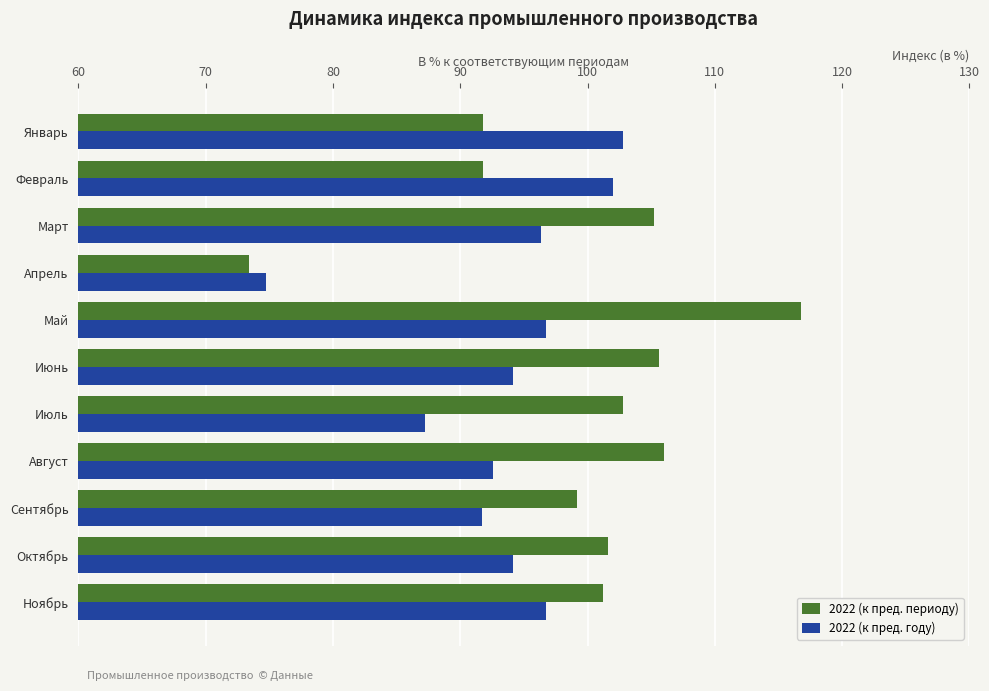

Rank the series by their average value, from highest to lowest.

2022 (к пред. периоду), 2022 (к пред. году)